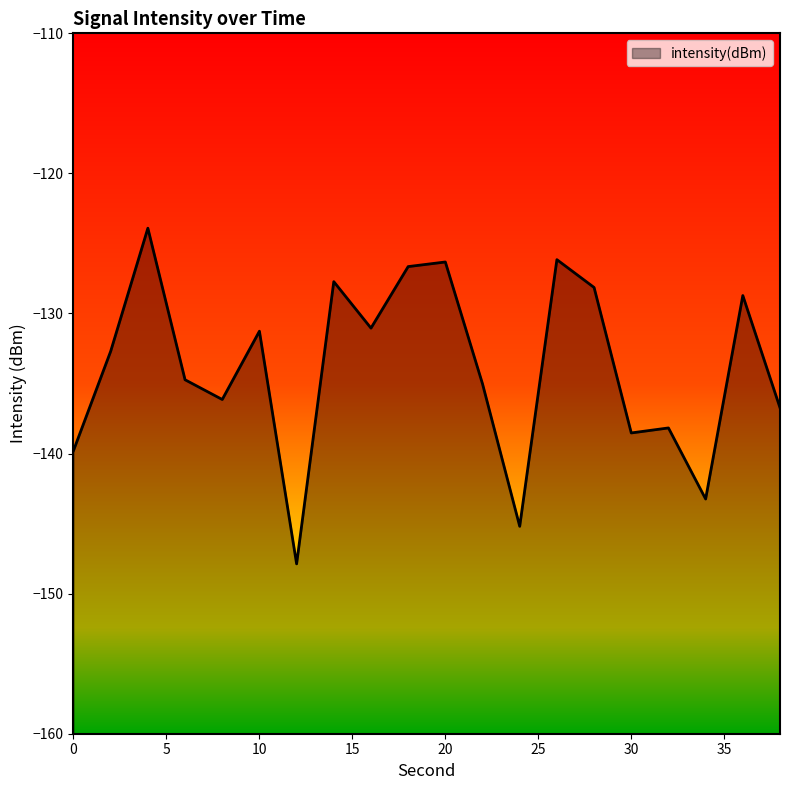

What is the sum of all values?

-2678.1